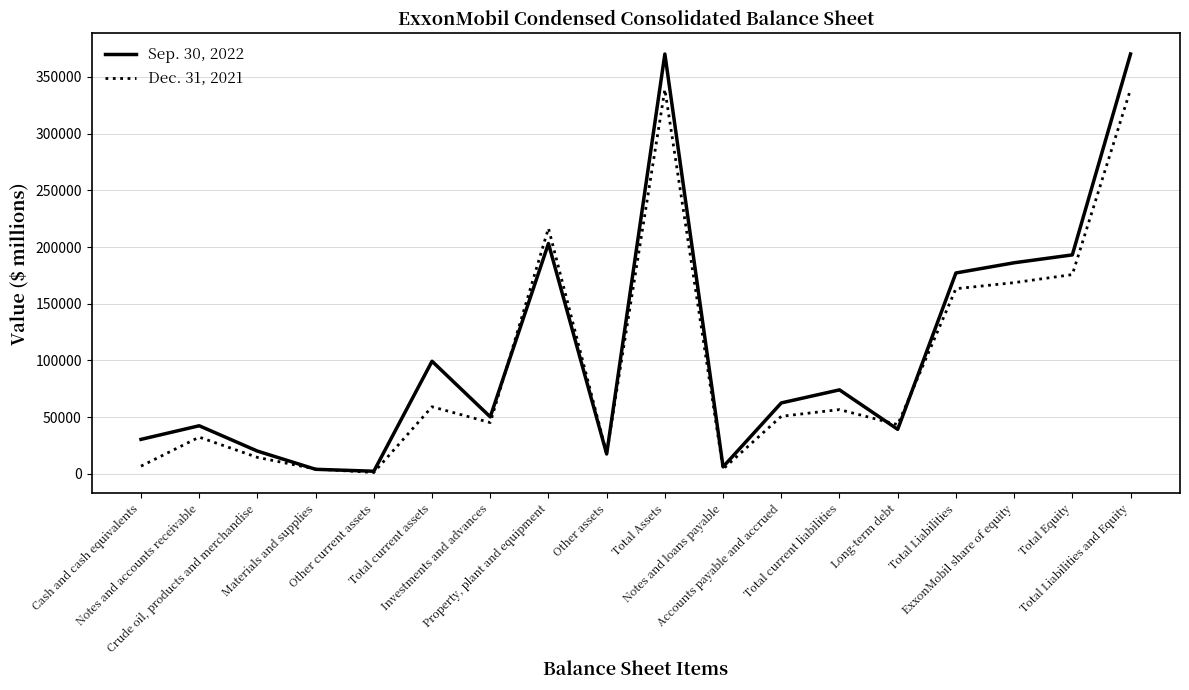

Rank the series by their maximum value, from lowest to highest.

Dec. 31, 2021, Sep. 30, 2022